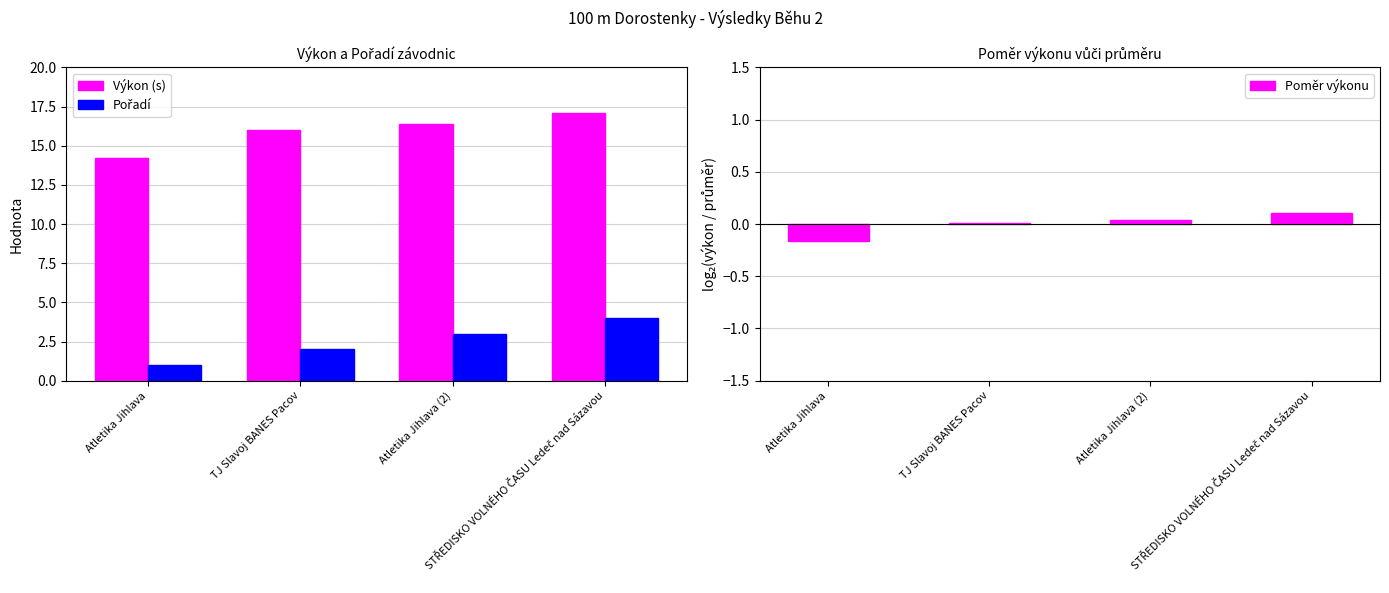

Read the Výkon (s) value at Atletika Jihlava (2).

16.4